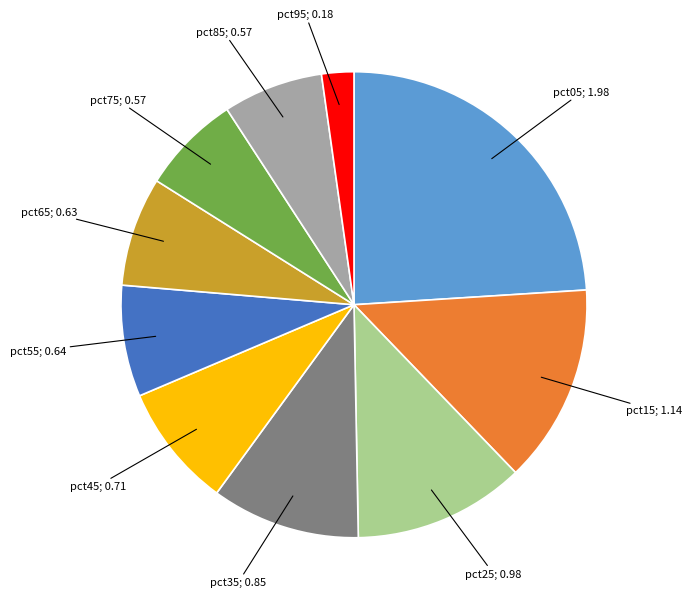

Is there any slice that represents more than half of the pie?

No